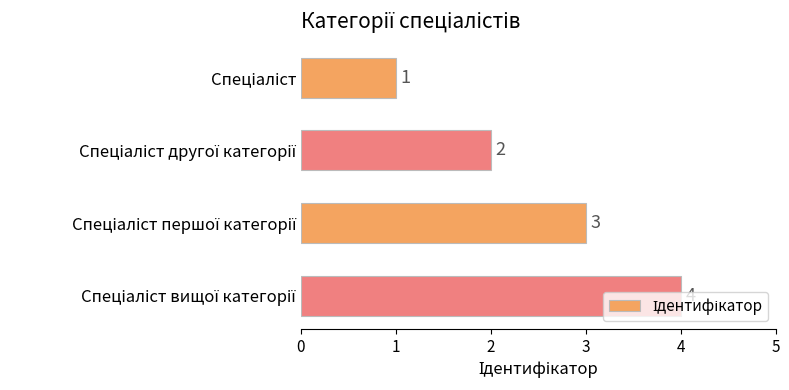

What is the sum of all values?

10